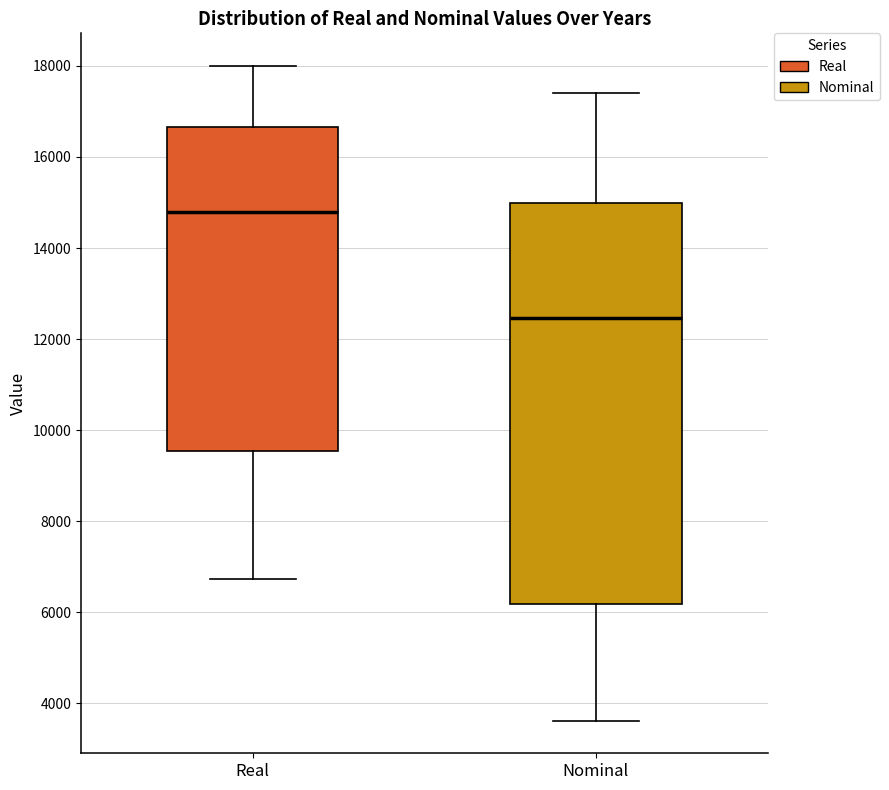

Reading left to right, read every box against the y-axis: the position of its median line, the range the box covers, and the ends of its whiskers. The values are not printed on the chart, so give them approximately, as read against the axis.

Real: median 14800, box 9600 to 16600, whiskers 6800 to 18000
Nominal: median 12400, box 6200 to 15000, whiskers 3600 to 17400